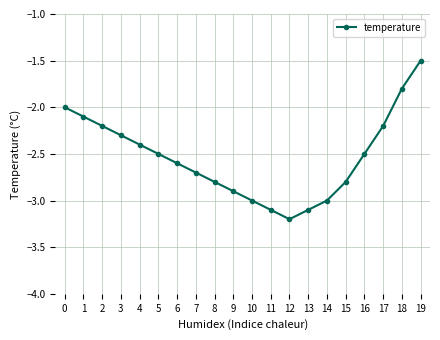

How many lines are shown in the chart?

1